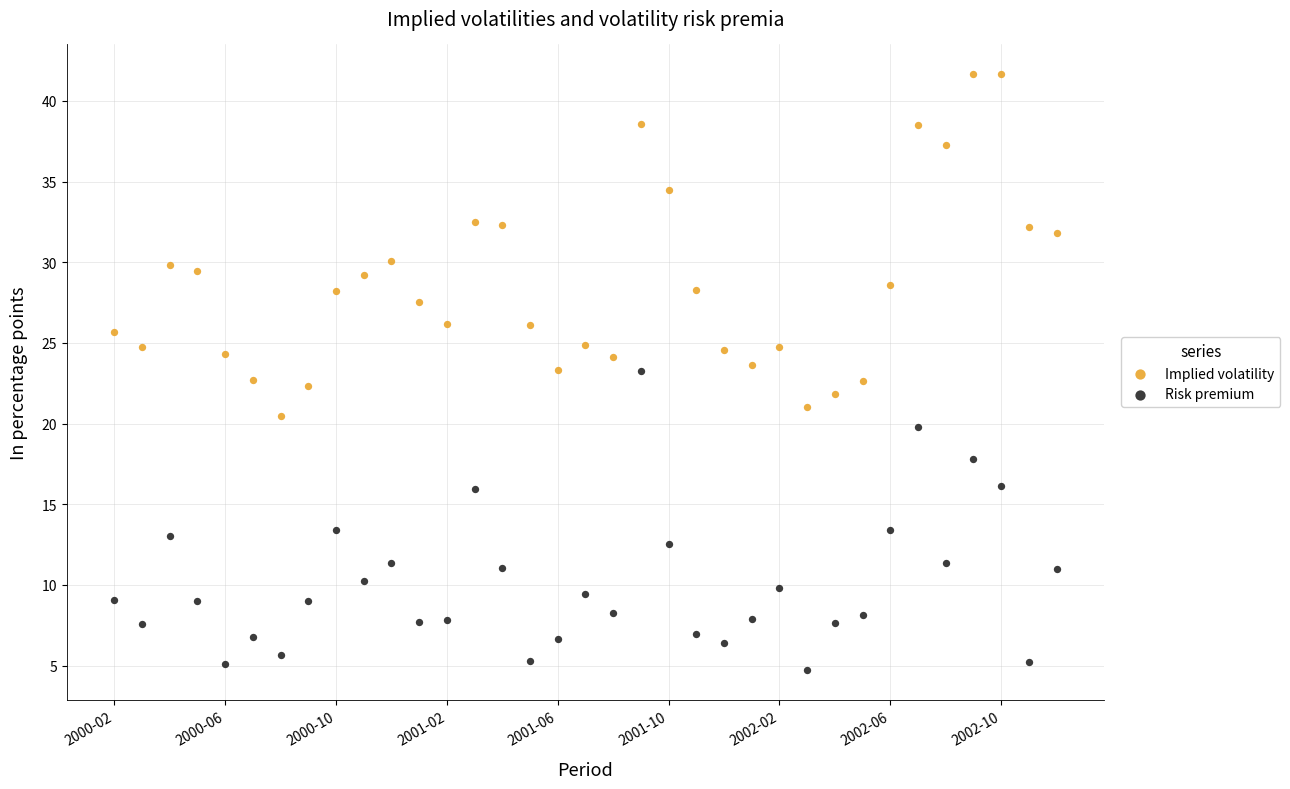

Which series contains the lowest Y value?

Risk premium